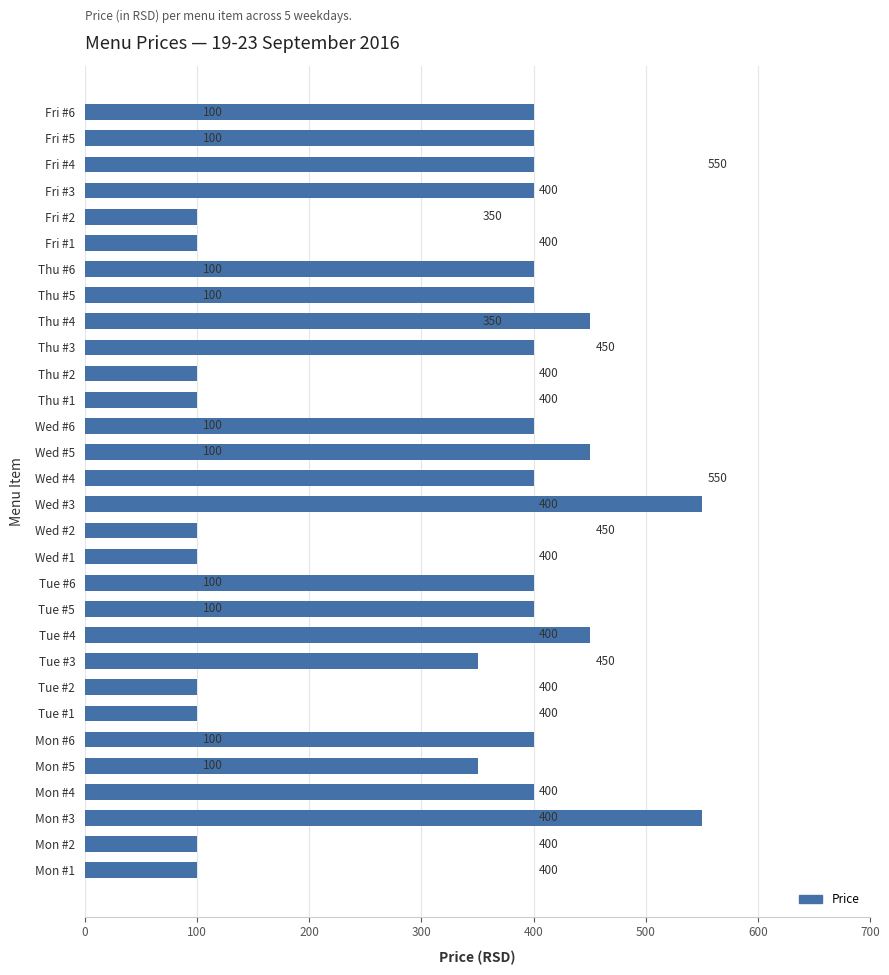

Reading bottom to top, extract all data points from this chart.

100	100	550	400	350	400	100	100	350	450	400	400	100	100	550	400	450	400	100	100	400	450	400	400	100	100	400	400	400	400